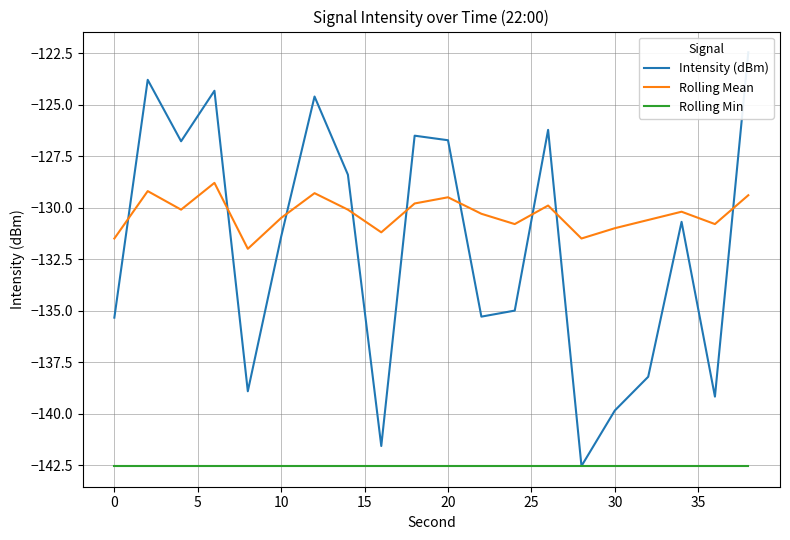

True or false: Intensity (dBm) and Rolling Min intersect in this chart.

False